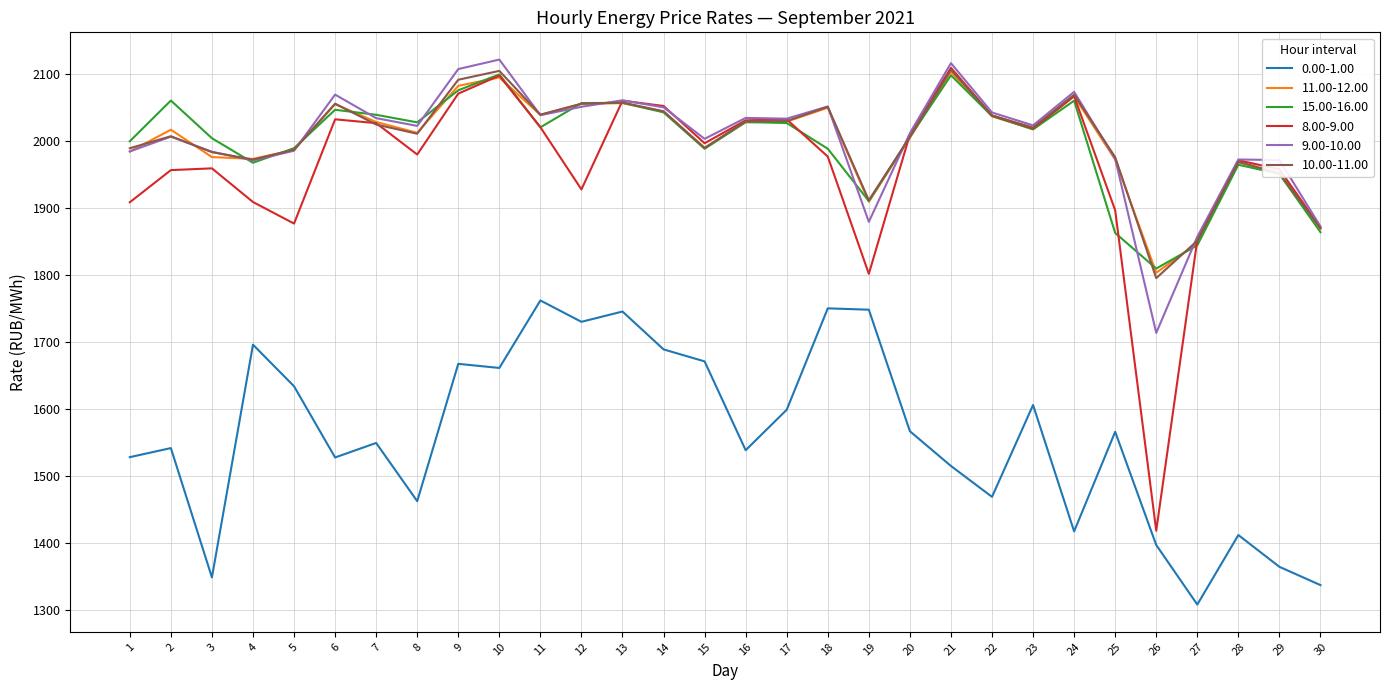

What is the sum of all 10.00-11.00 values?

60086.7